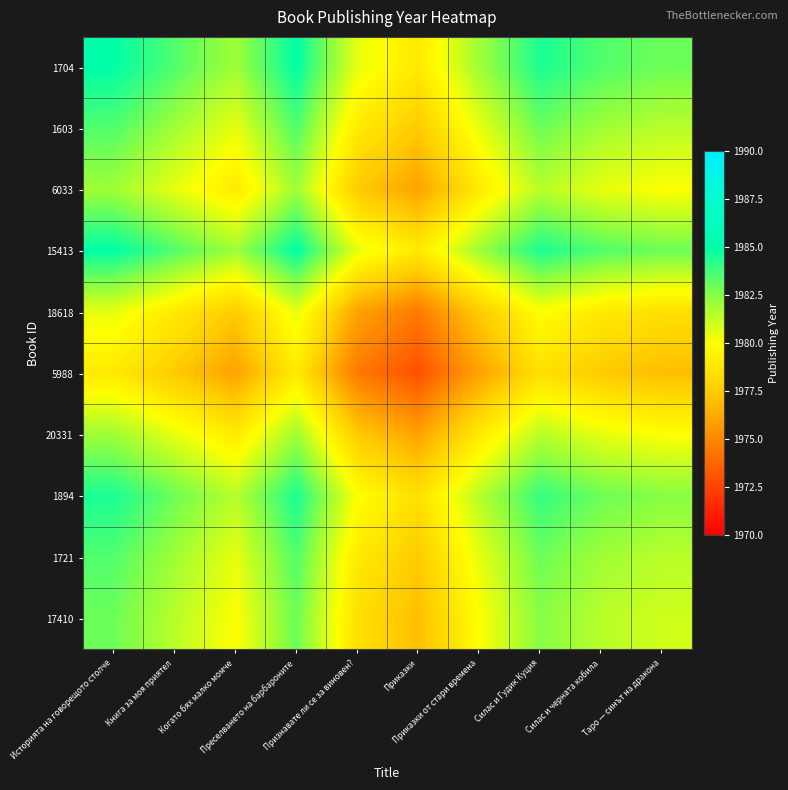

List the series in order of their peak value, lowest first.

5988, 18618, 6033, 20331, 17410, 1603, 1721, 1894, 1704, 15413